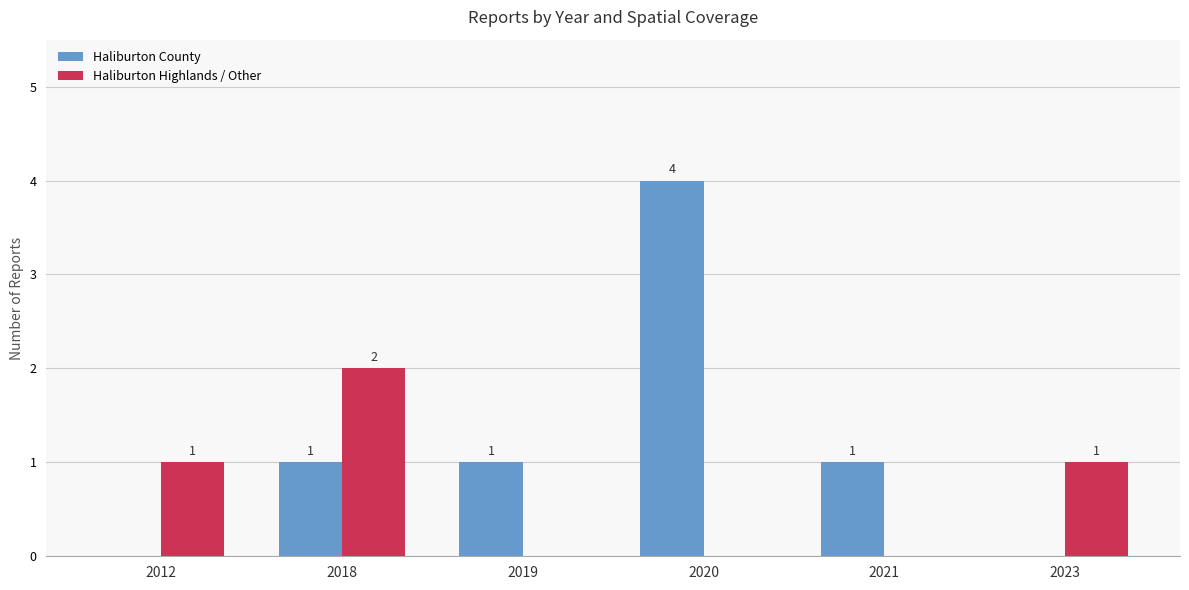

Which series has the largest total across all categories?

Haliburton County